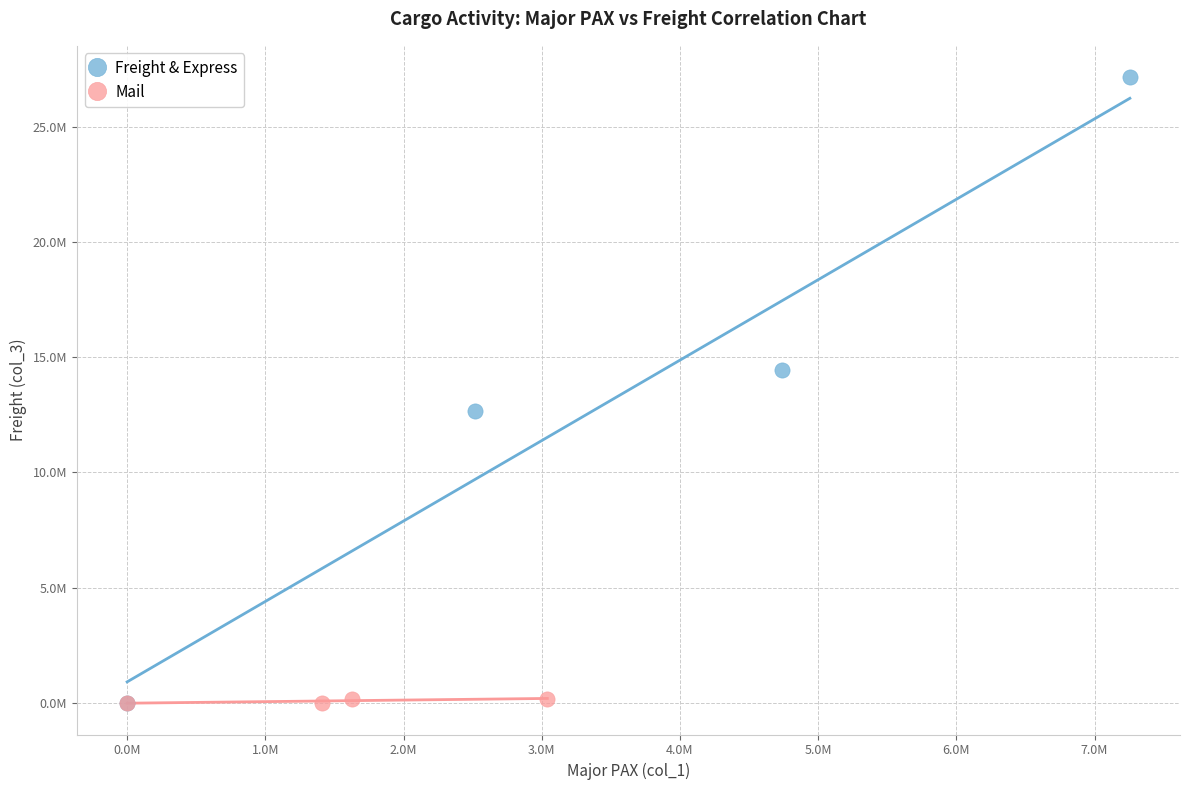

What are all the series names shown in the legend?

Freight & Express, Mail